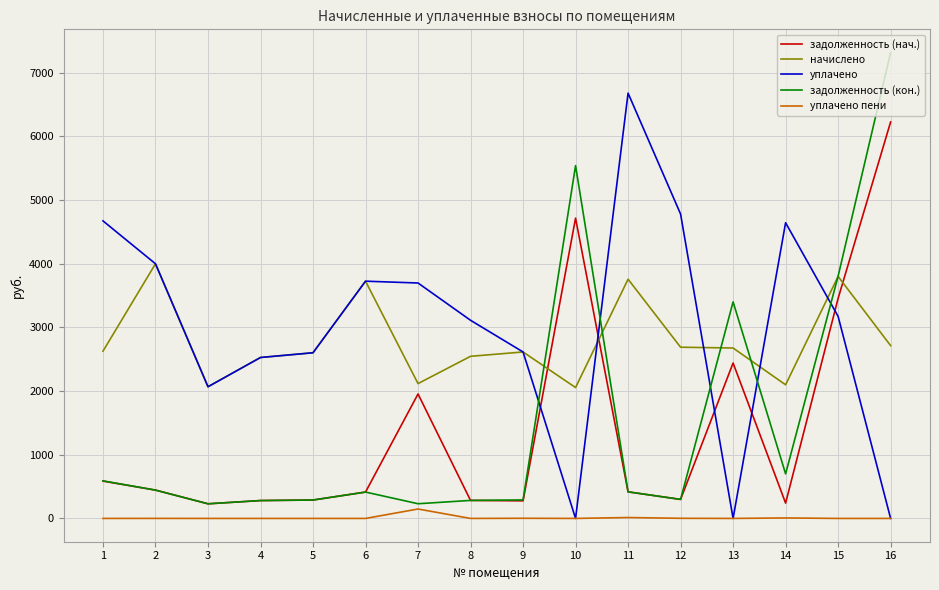

The value of задолженность (кон.) at 4 is 280.8. True or false?

True